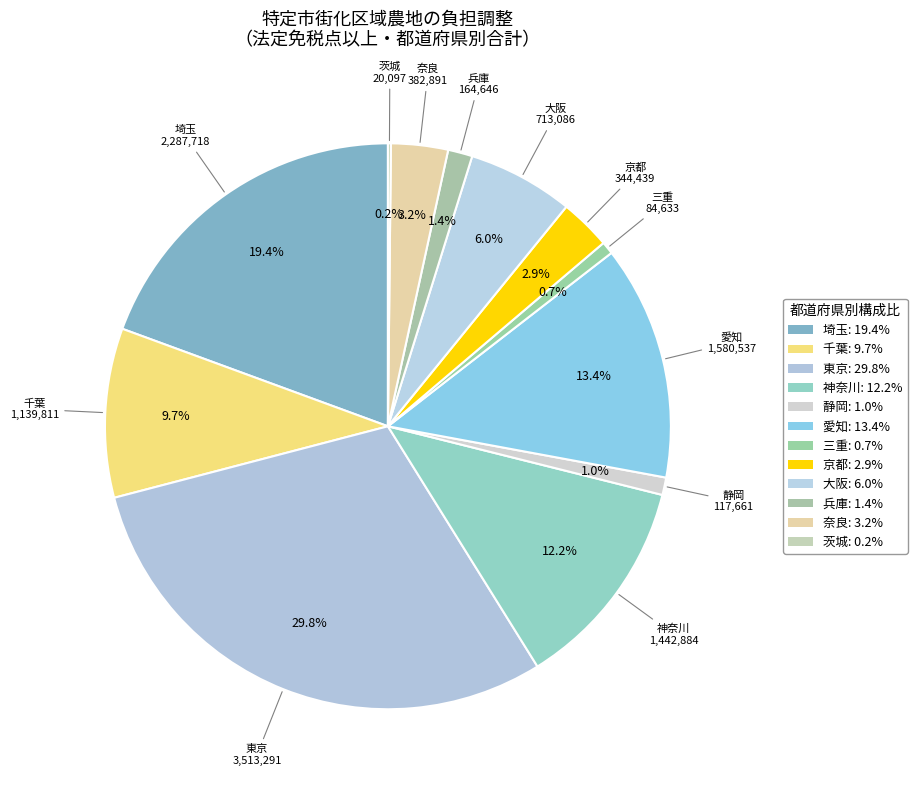

Rank the categories by value from lowest to highest.

茨城, 三重, 静岡, 兵庫, 京都, 奈良, 大阪, 千葉, 神奈川, 愛知, 埼玉, 東京